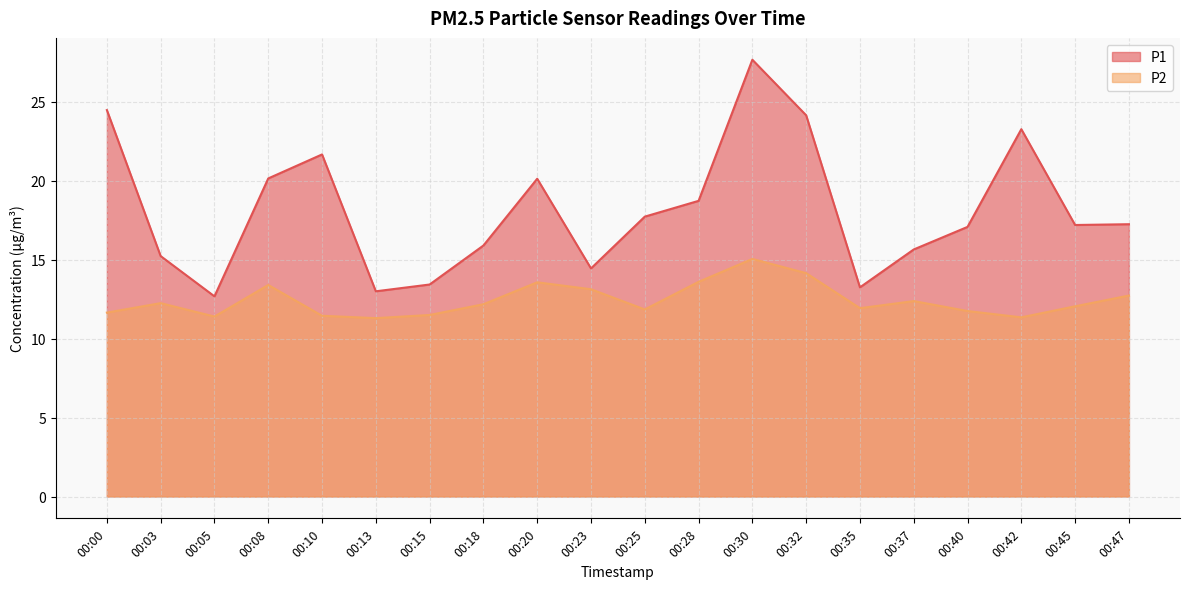

In P1, how many points are higher than both neighbors (excluding endpoints)?

4